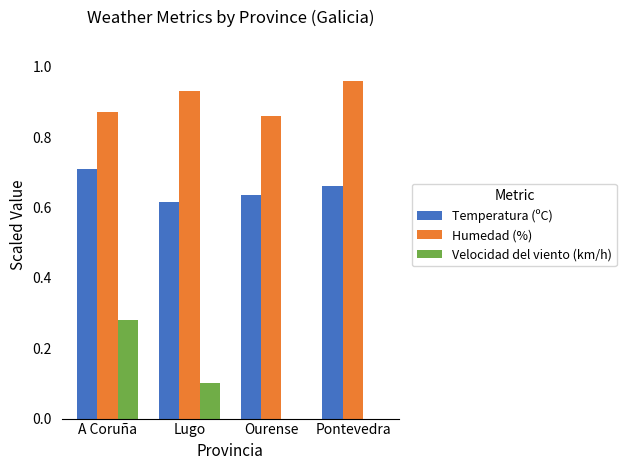

At which category does the chart reach its peak across all series?

Pontevedra